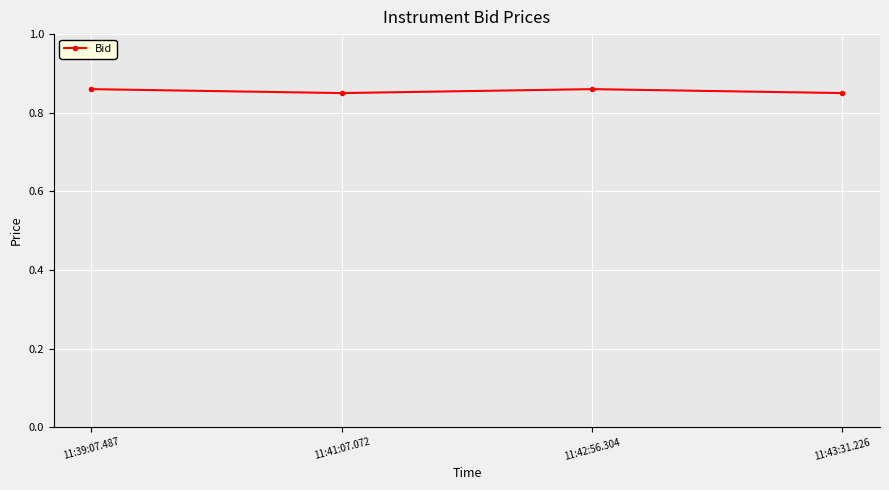

True or false: the data shows 1.2 at 11:39:07.487.

False